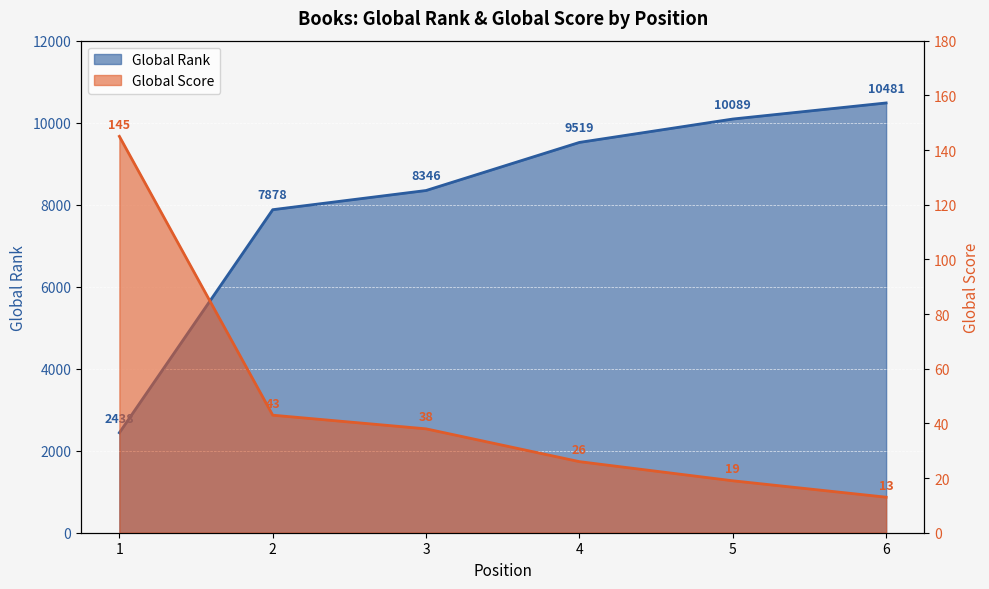

What is the average value of the Global Rank series?

8125